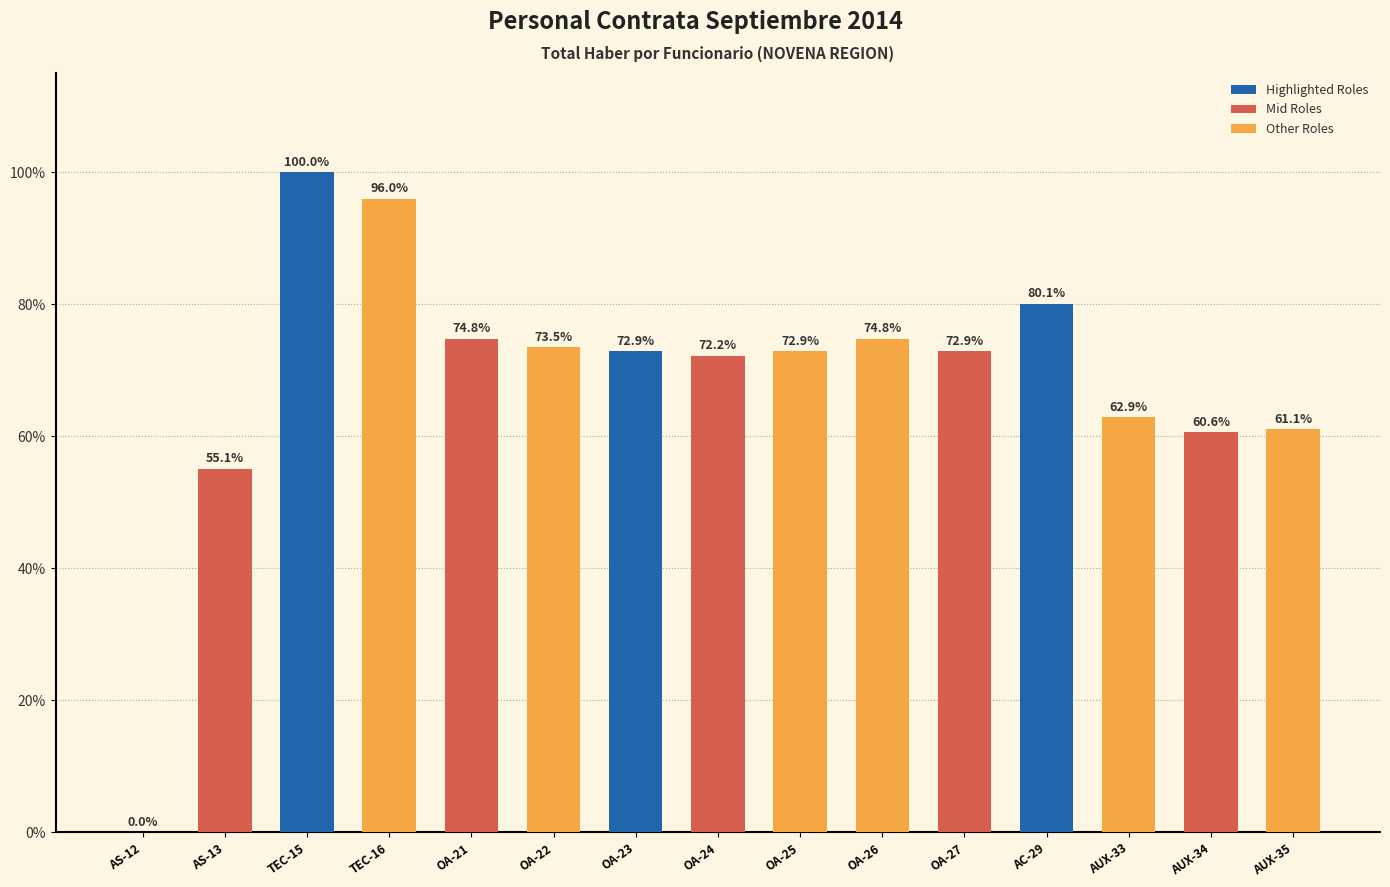

True or false: the data shows 30.7 at OA-26.

False